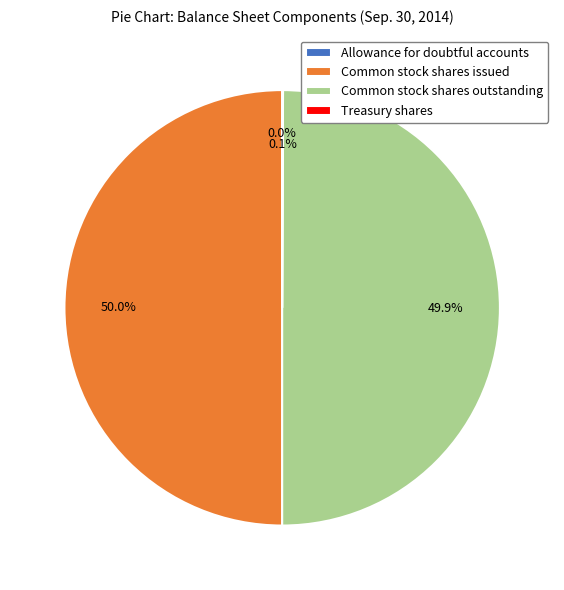

How much of the chart is everything except Common stock shares issued?

50.0%